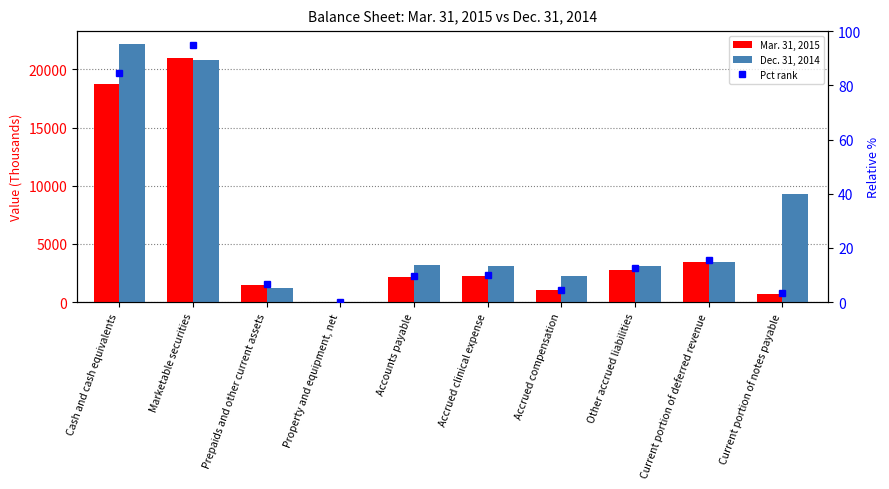

Which label corresponds to the smallest value in the chart?

Property and equipment, net